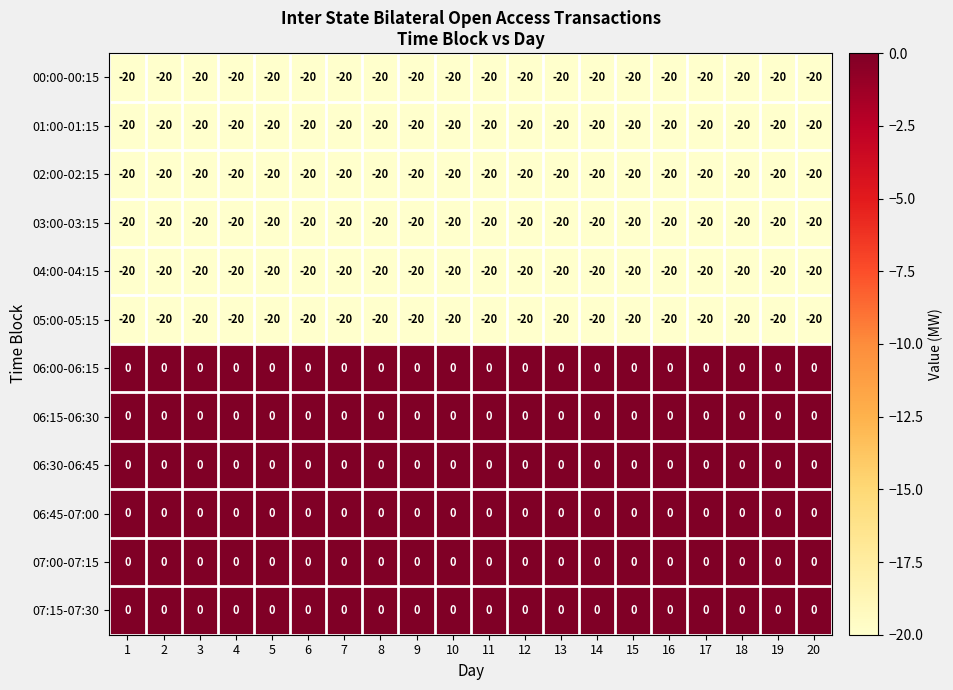

True or false: 02:00-02:15 has a value of -20 at 3.

True